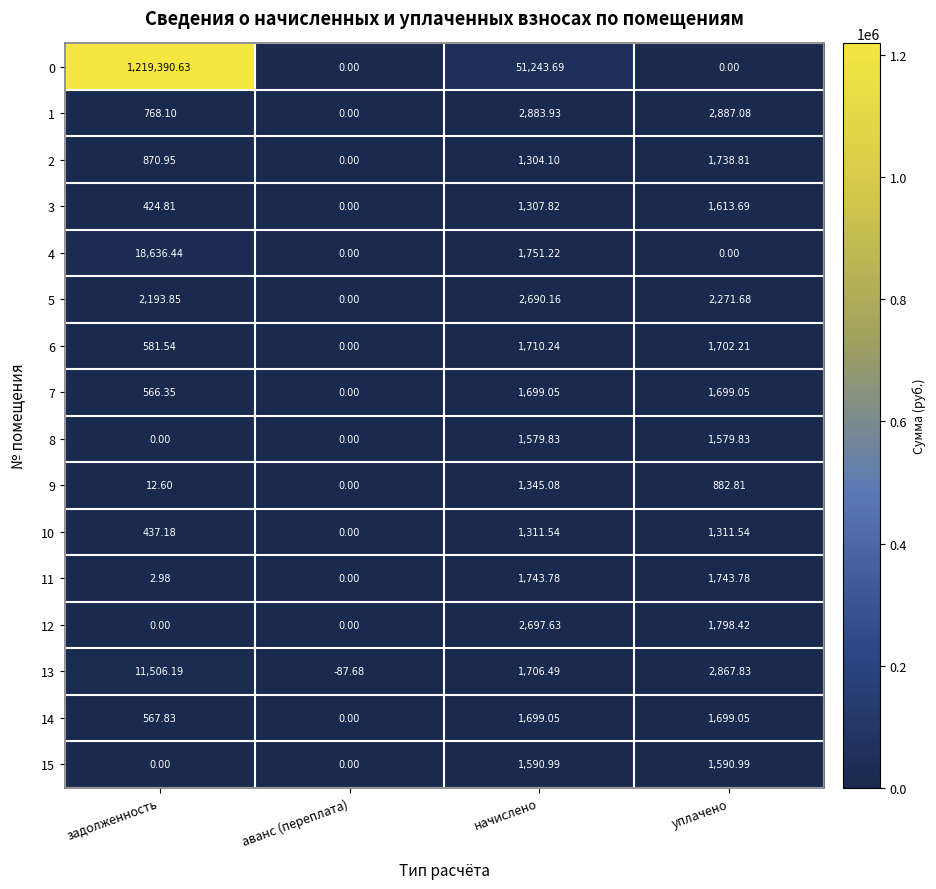

Which label corresponds to the smallest value in the chart?

аванс (переплата)